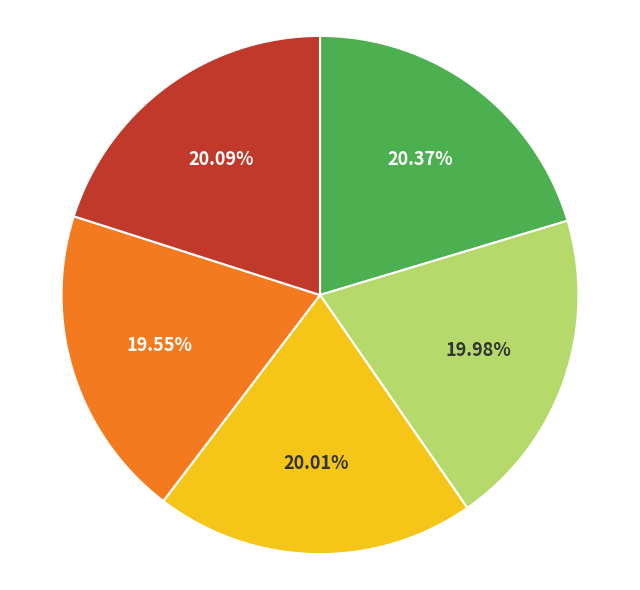

Is there any slice that represents more than half of the pie?

No